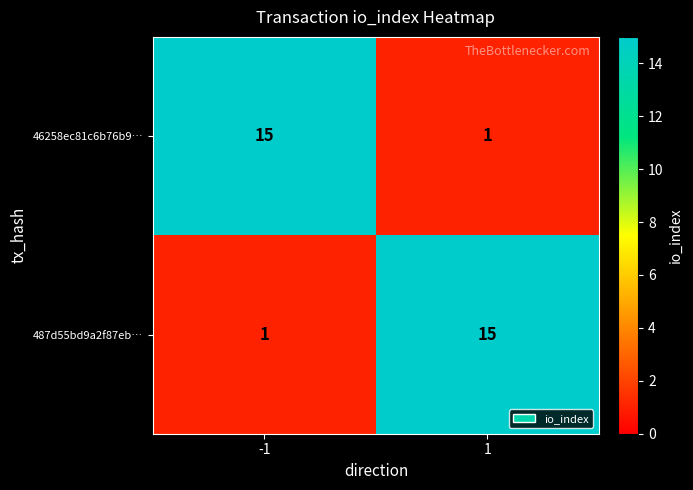

Reading left to right, list all the values displayed in this chart.

46258ec81c6b76b9…: 15	1
487d55bd9a2f87eb…: 1	15